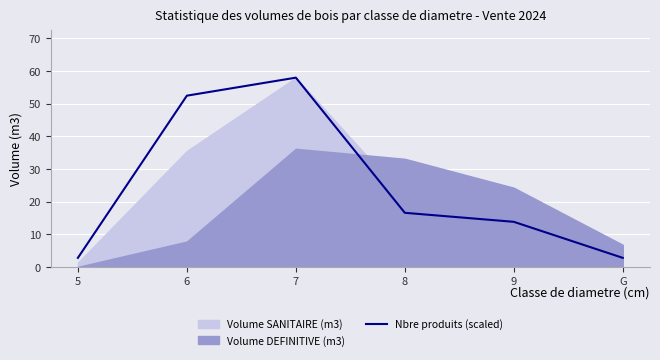

List the labels in order of value, smallest first.

5, G, 9, 8, 6, 7